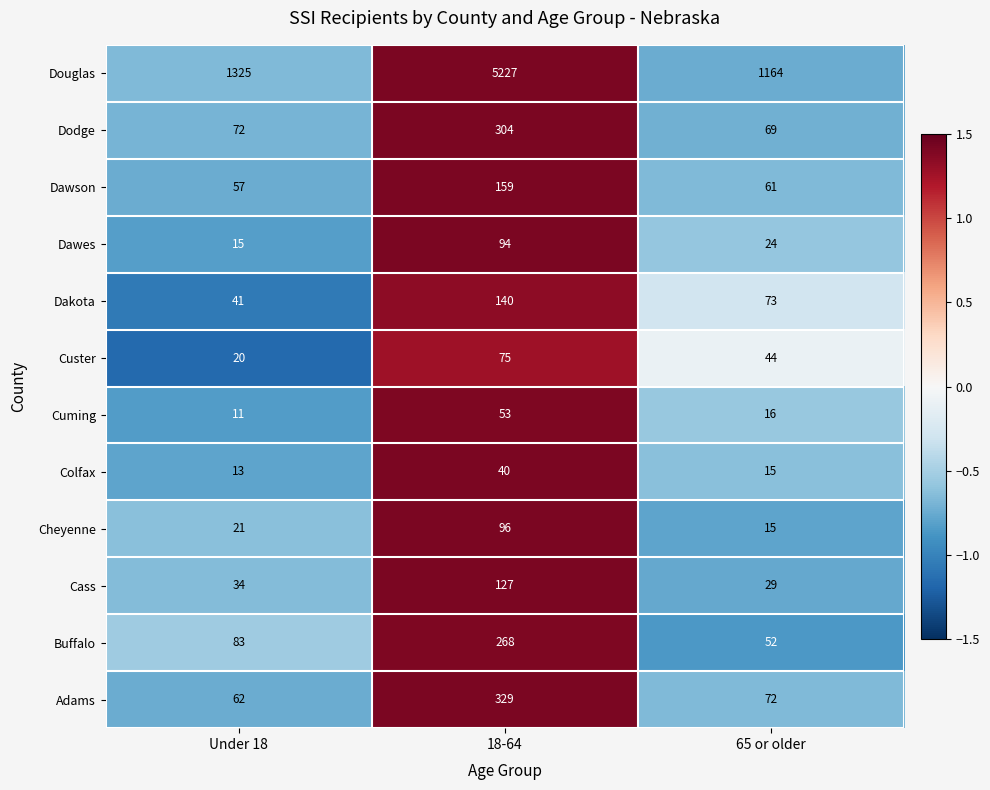

The Buffalo series shows 268 at 18-64. True or false?

True